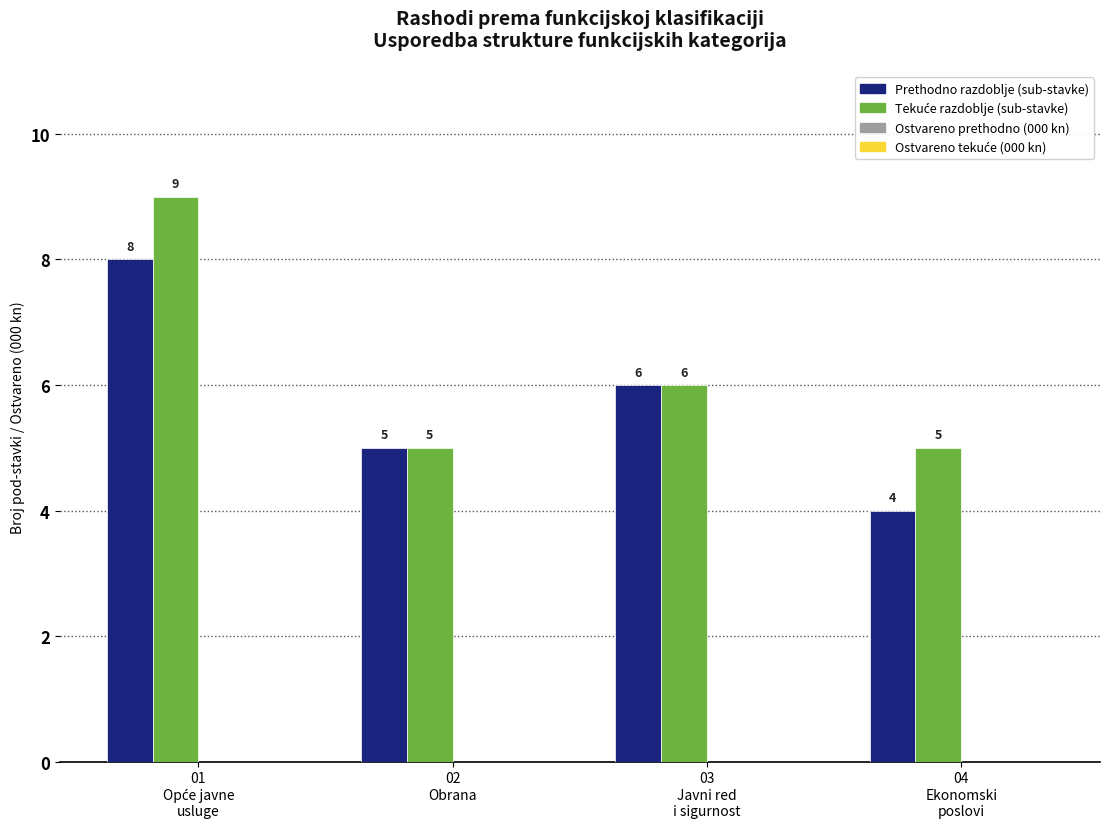

How many Prethodno razdoblje (sub-stavke) values are between 5 and 8?

3